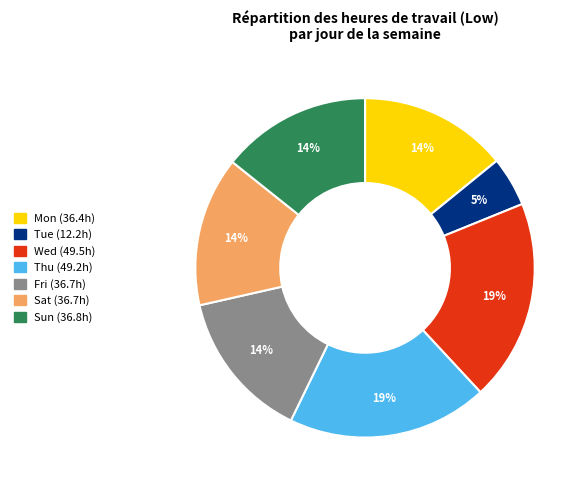

To the nearest percent, what is the average slice percentage?

14%